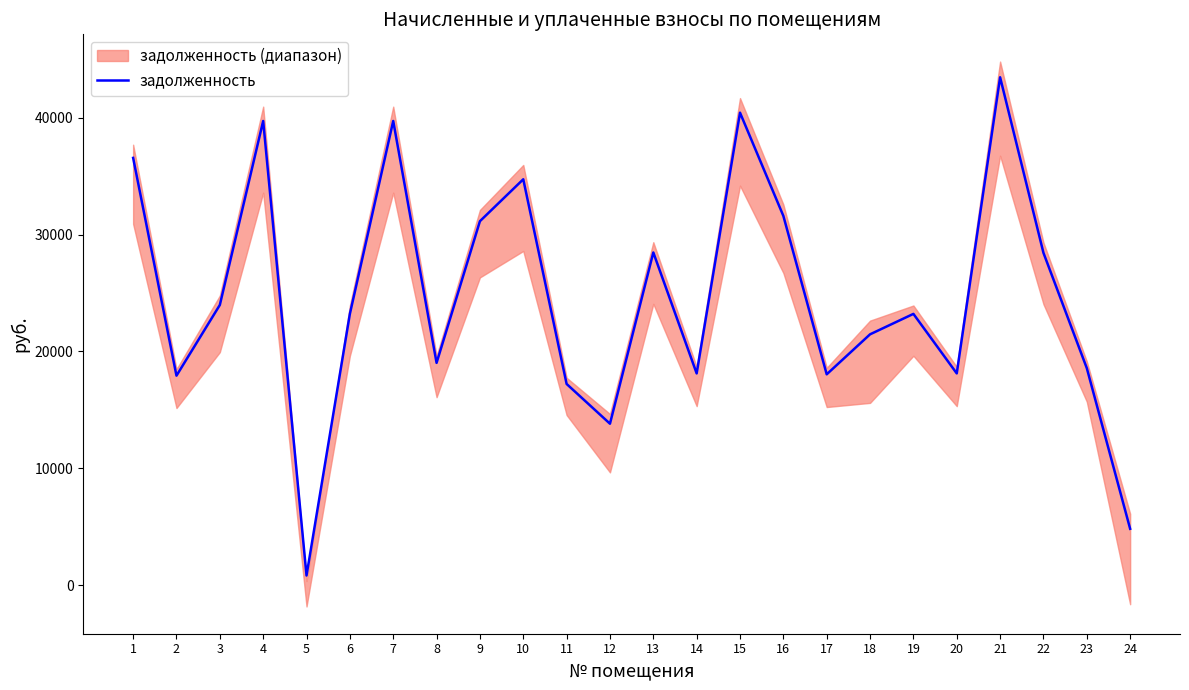

The value of задолженность at 24 is 4820.7. True or false?

True